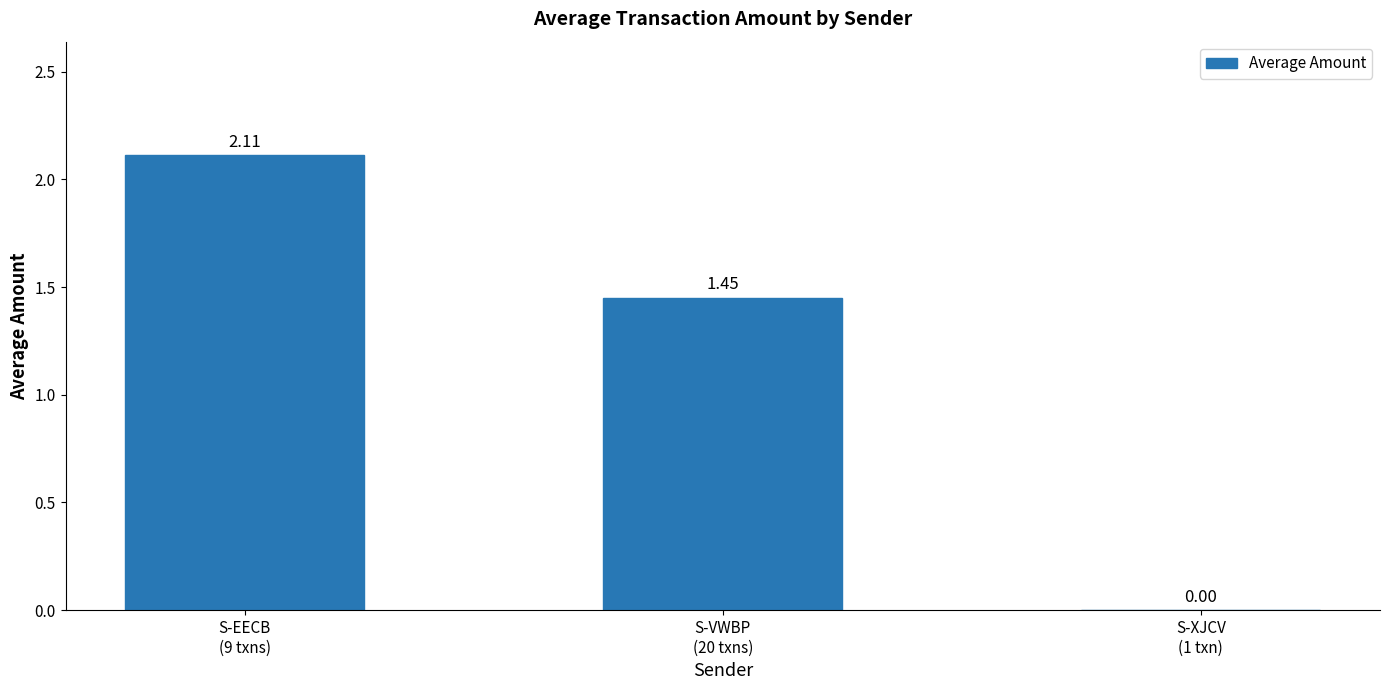

The value at S-XJCV
(1 txn) is -1.1. True or false?

False